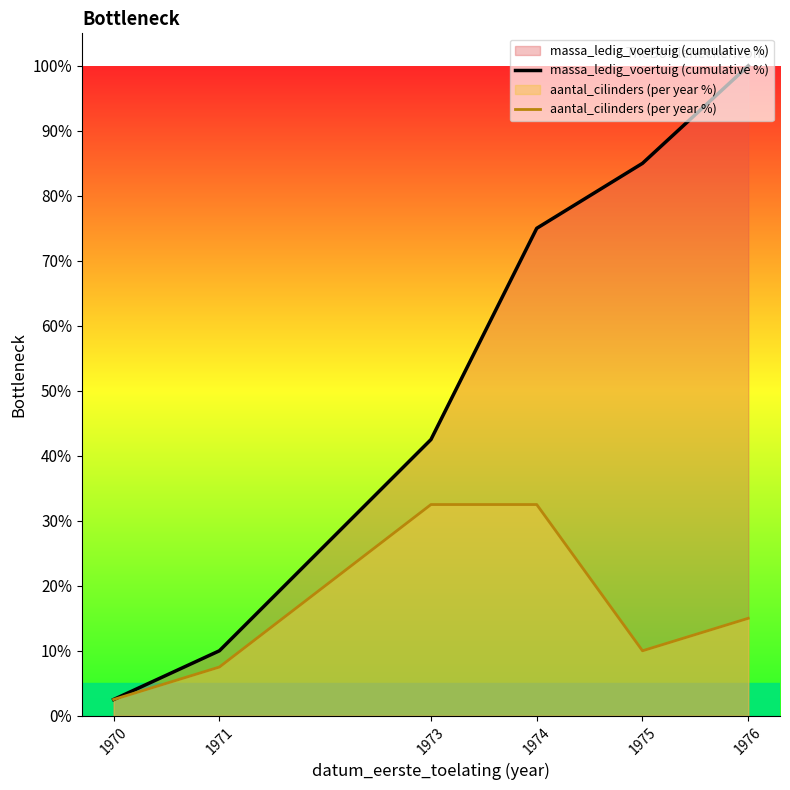

True or false: aantal_cilinders (per year %) and massa_ledig_voertuig (cumulative %) intersect in this chart.

False